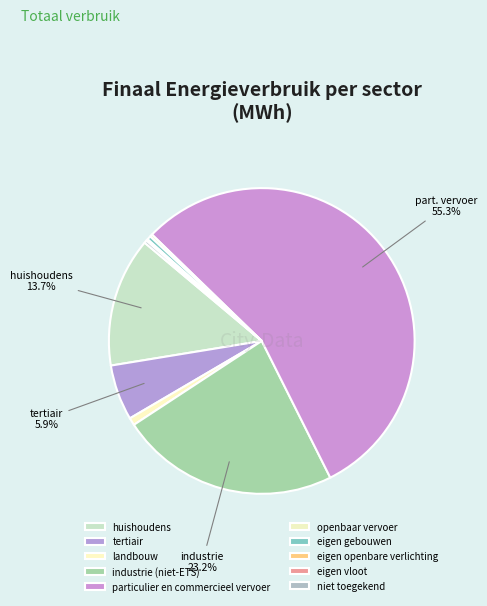

Combined, do eigen vloot and eigen openbare verlichting account for over 50%?

No